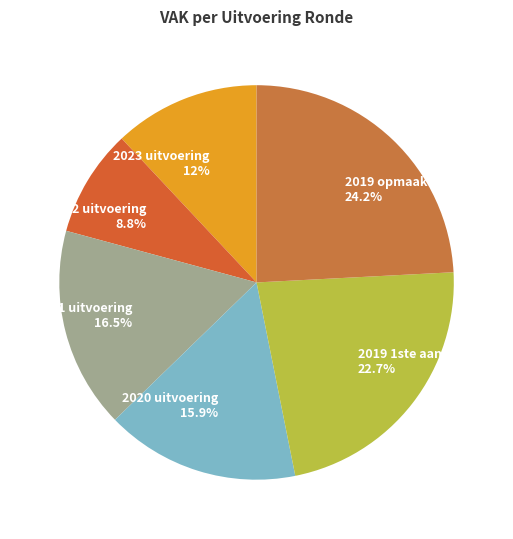

How many slices are in this pie chart?

6